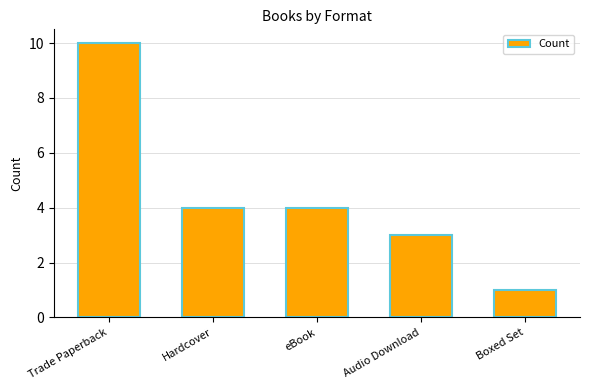

Reading left to right, extract all data points from this chart.

10	4	4	3	1